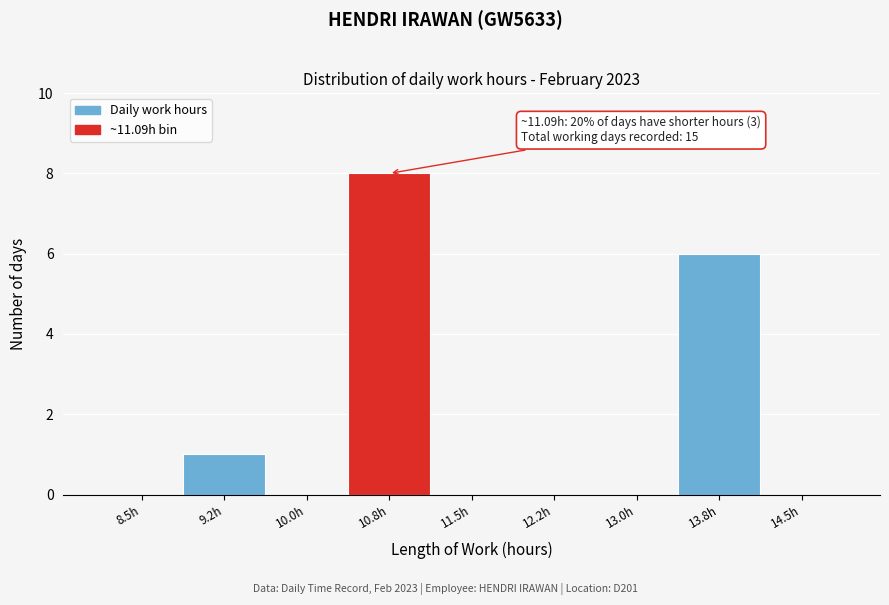

Reading right to left, list all the values displayed in this chart.

14.5h=0	13.8h=6	13.0h=0	12.2h=0	11.5h=0	10.8h=8	10.0h=0	9.2h=1	8.5h=0